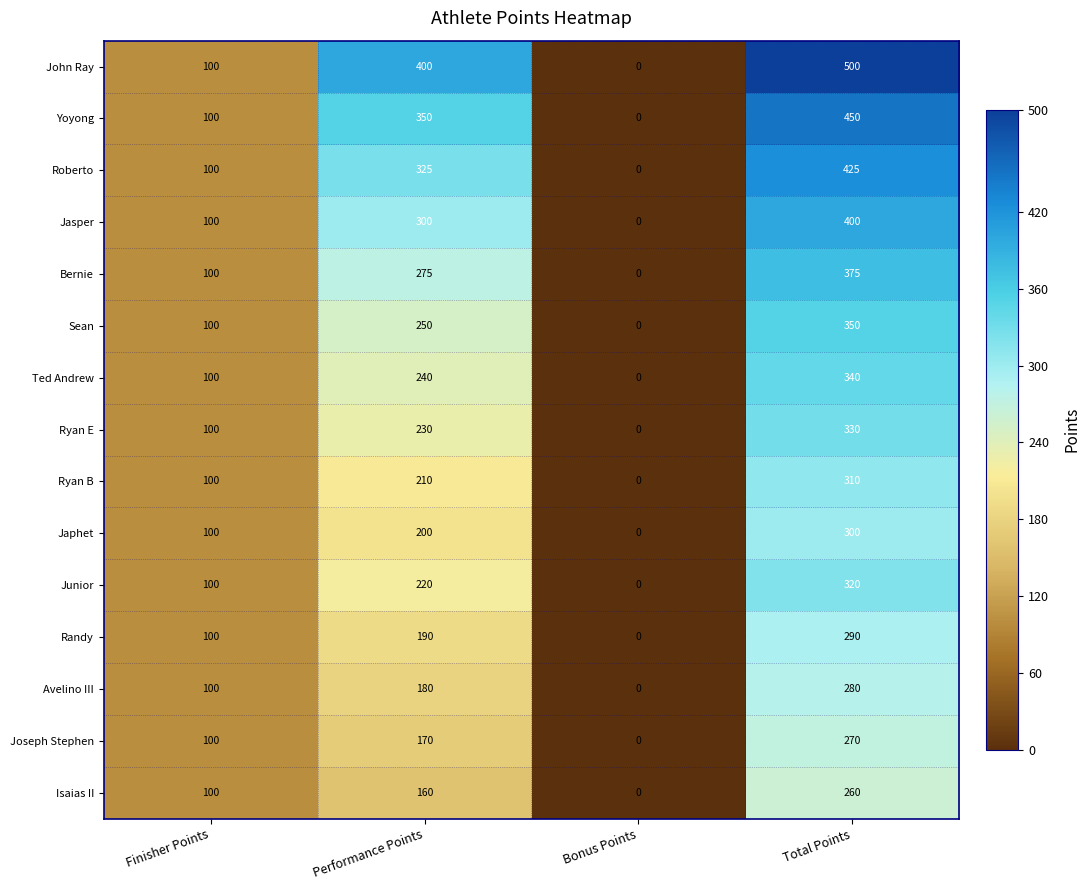

List the labels in order of Isaias II value, smallest first.

Bonus Points, Finisher Points, Performance Points, Total Points